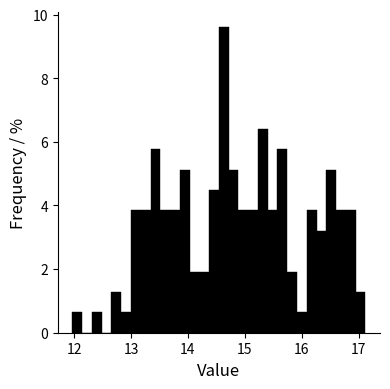

Around what value on the x-axis is the tallest bar? Give the approximate position of its centre, as read against the axis.

14.6